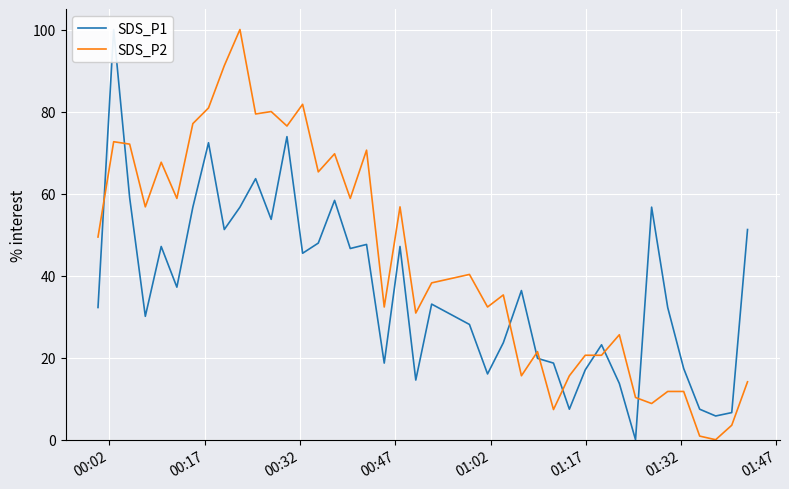

What is the maximum value for SDS_P2?

100.0